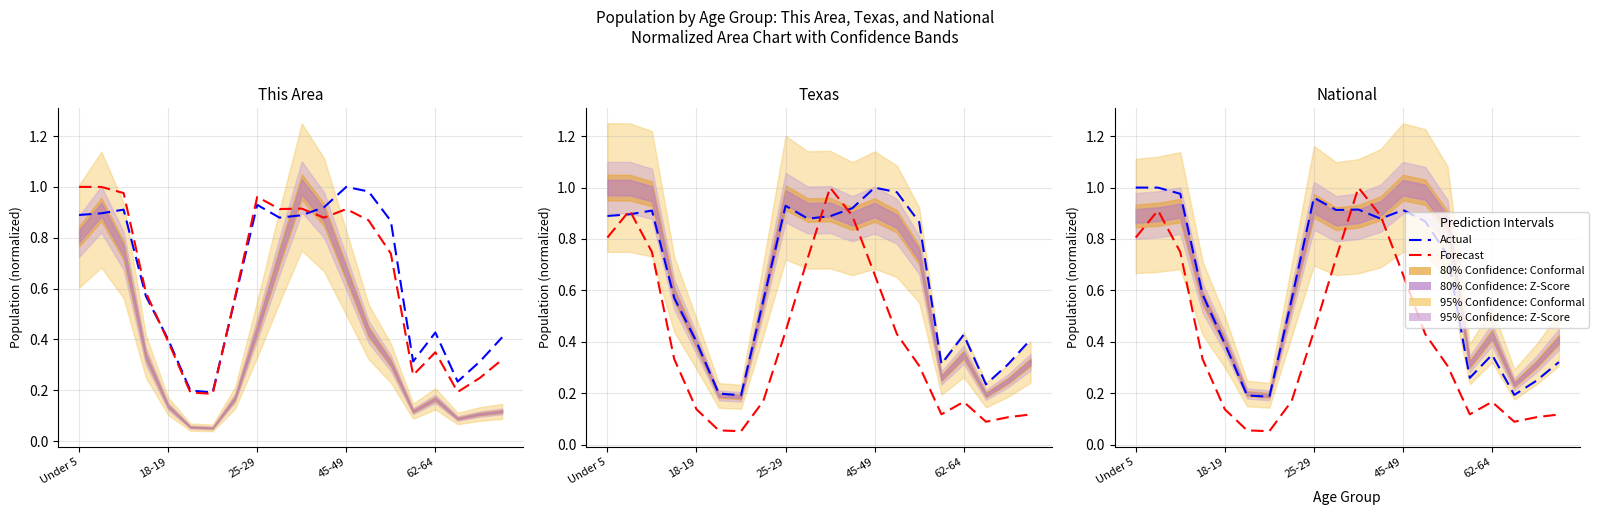

What is the value of the Actual point at the 2nd from the left?

1.0